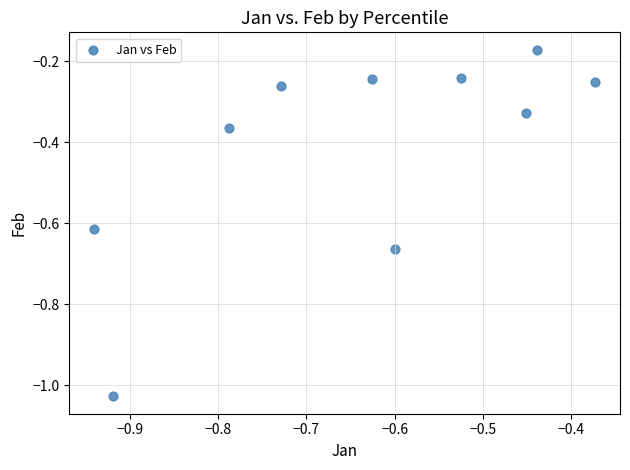

What is the range of Y values (max minus min)?

0.9